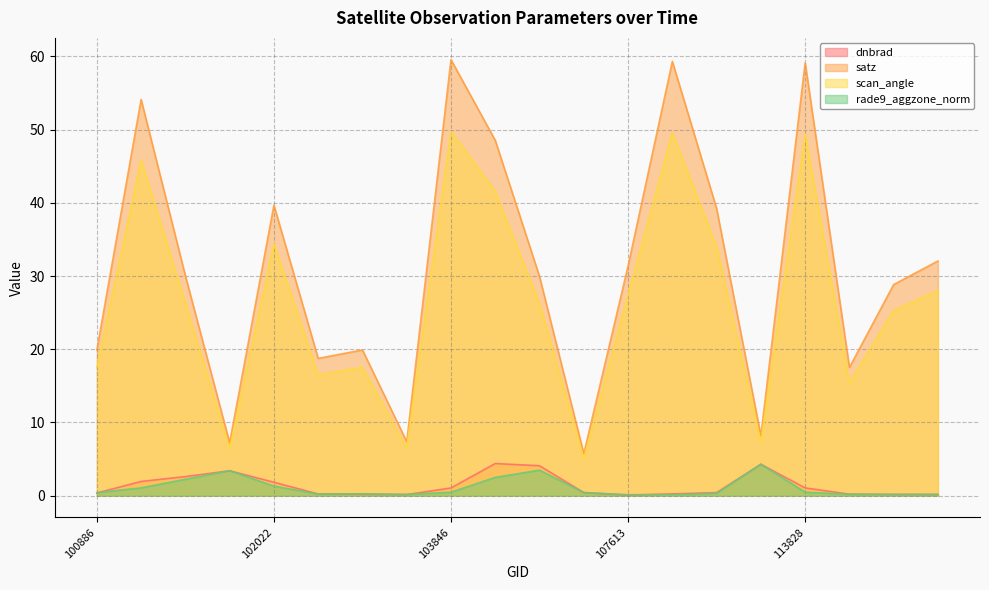

Where do dnbrad and rade9_aggzone_norm first cross each other?

100886 and 101270